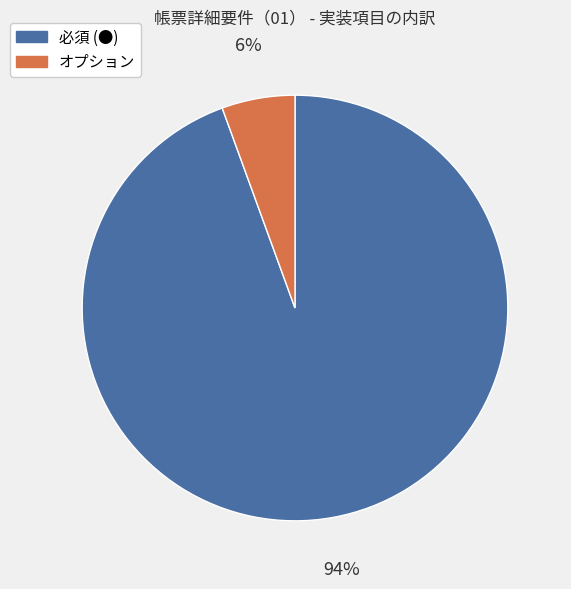

Rank the categories by value from lowest to highest.

オプション, 必須 (●)